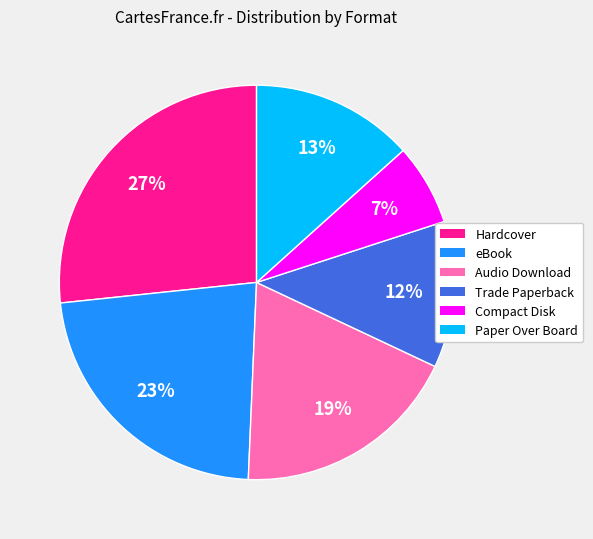

What percentage is the Compact Disk slice, to the nearest percent?

7%